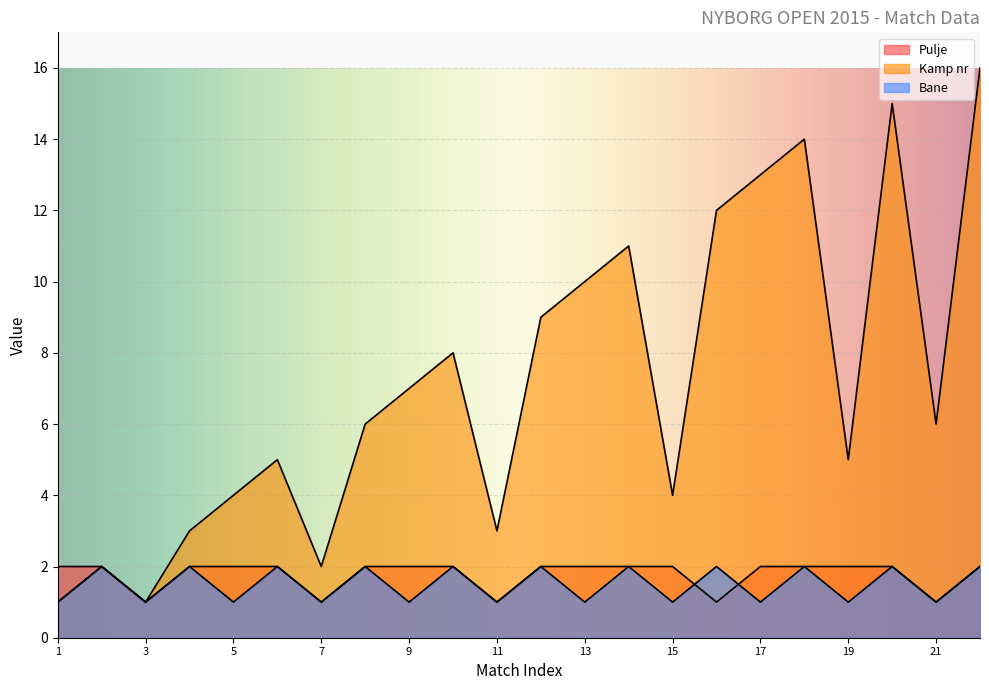

How many lines are shown in the chart?

3